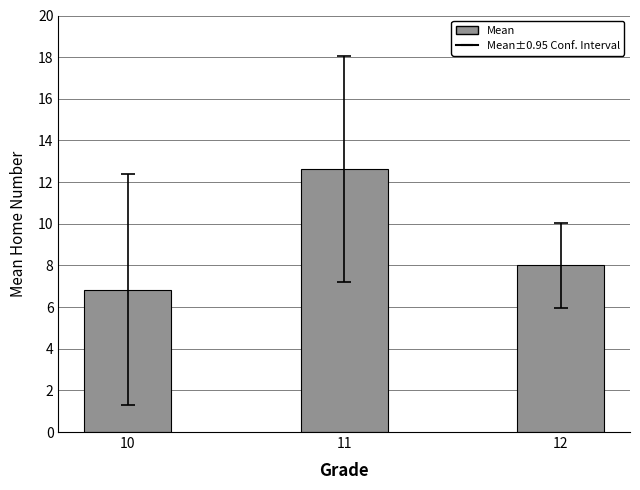

What is the sum of all values?

27.5